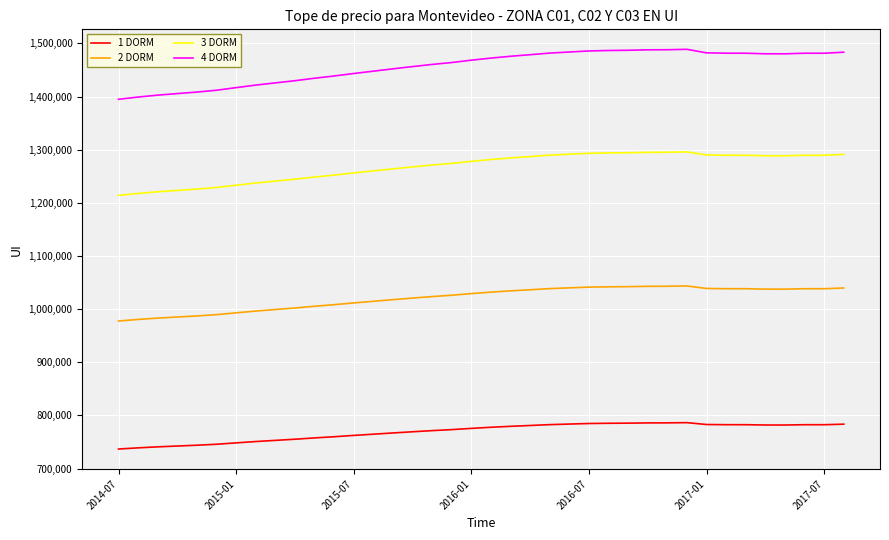

What is the difference between the maximum and minimum values in the 3 DORM series?

81827